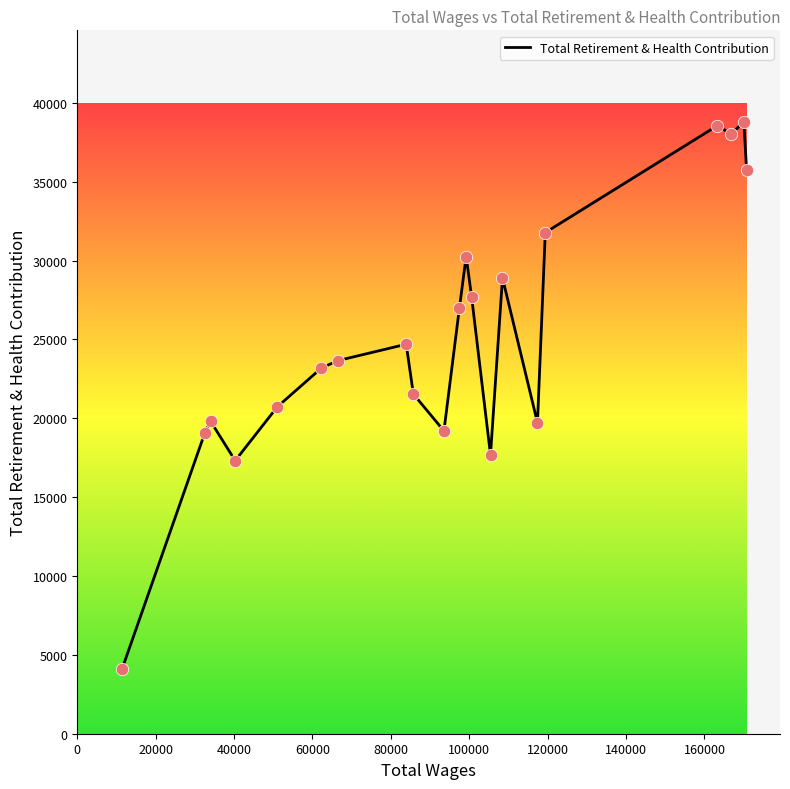

What is the maximum value shown in the chart?

38777